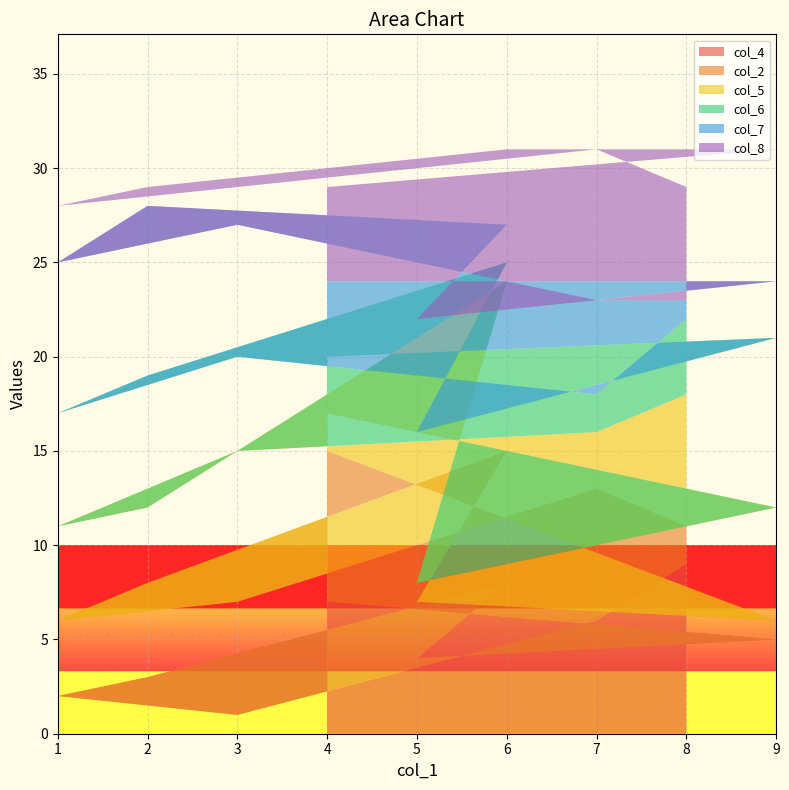

Reading left to right, extract all data points from this chart.

col_4: 9	6	1	2	3	8	4	5	7
col_2: 2	7	6	4	5	7	3	1	8
col_5: 7	3	8	5	4	9	1	6	2
col_6: 4	2	5	6	7	1	8	9	3
col_7: 1	5	7	8	9	2	6	3	4
col_8: 6	8	2	3	1	4	9	7	5